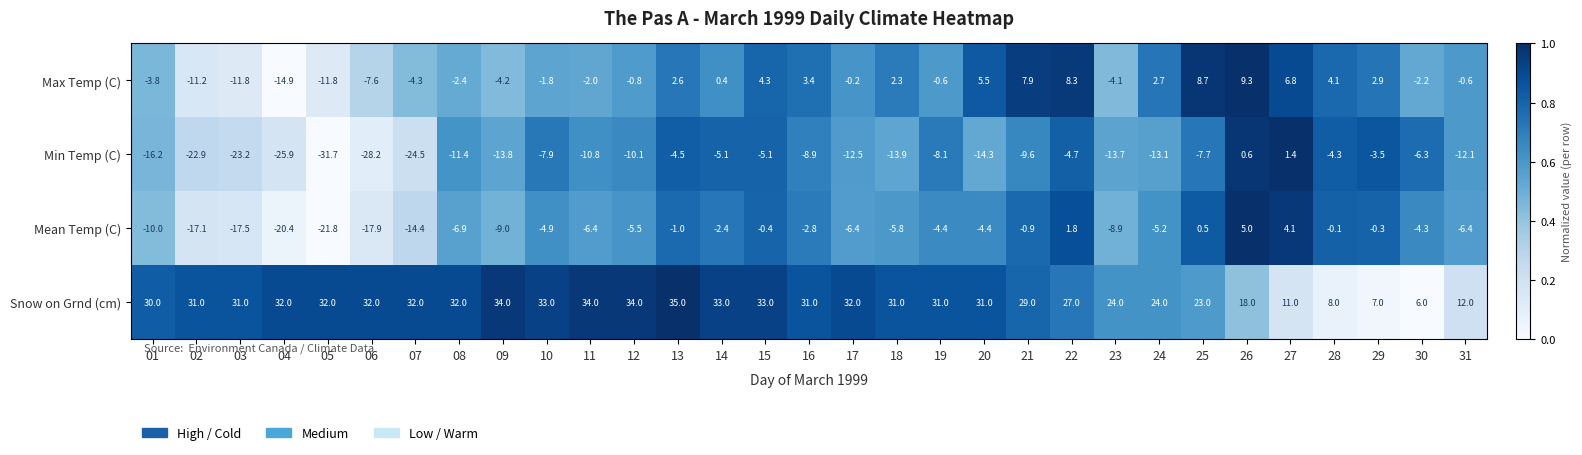

Count the number of data series in this chart.

4